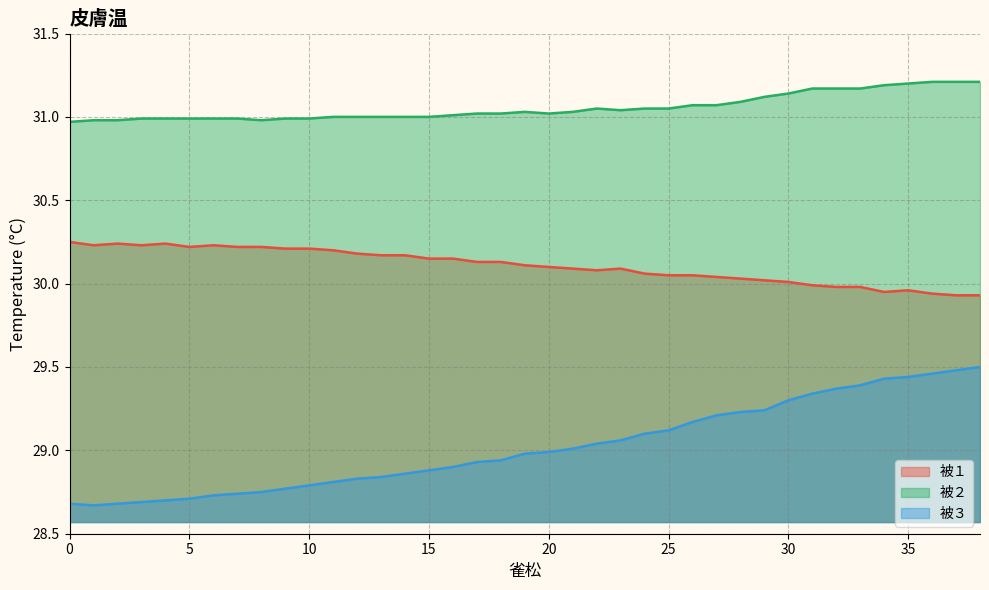

What is the difference between the maximum and second lowest values in the 被３ series?

0.8